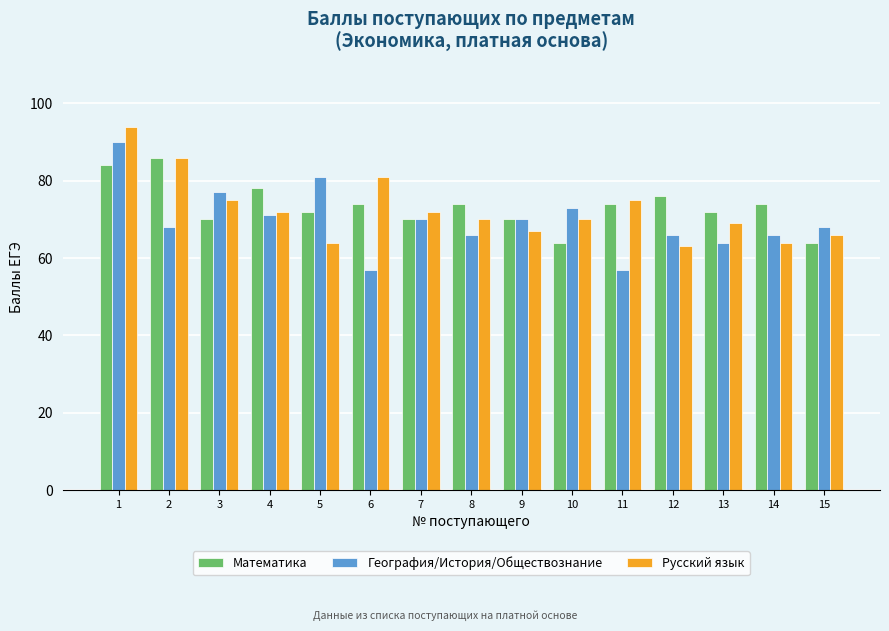

What is the sum of the География/История/Обществознание values at 14 and 3?

143